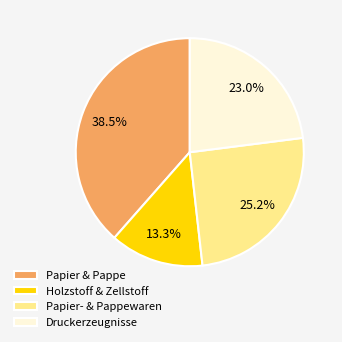

Which slice is the largest?

Papier & Pappe